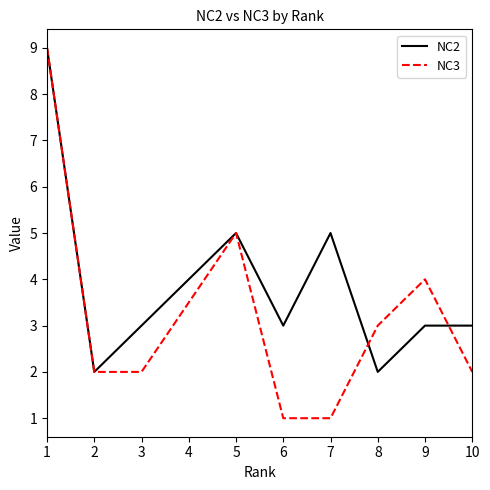

Which series has the largest total across all categories?

NC2